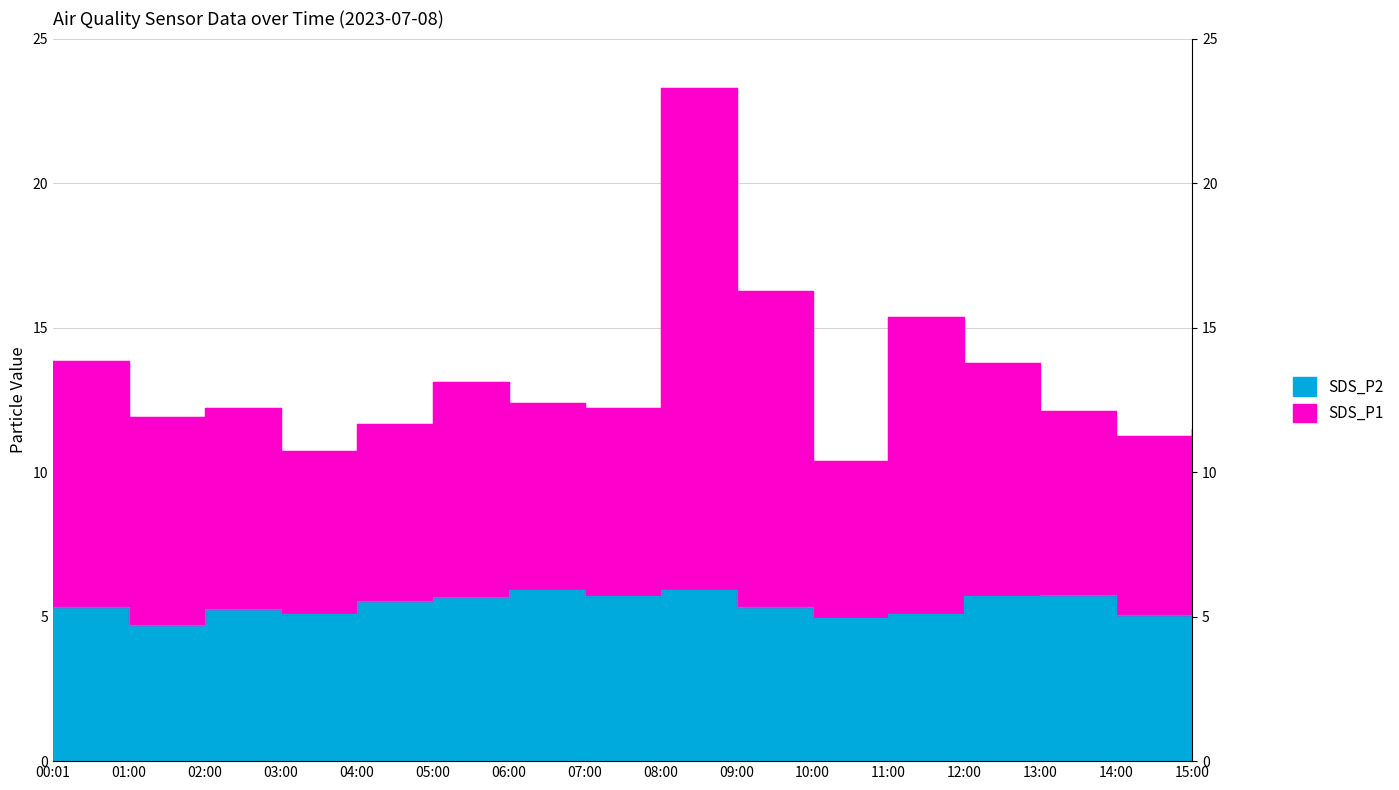

Between 01:00 and 05:00, which is larger?

05:00